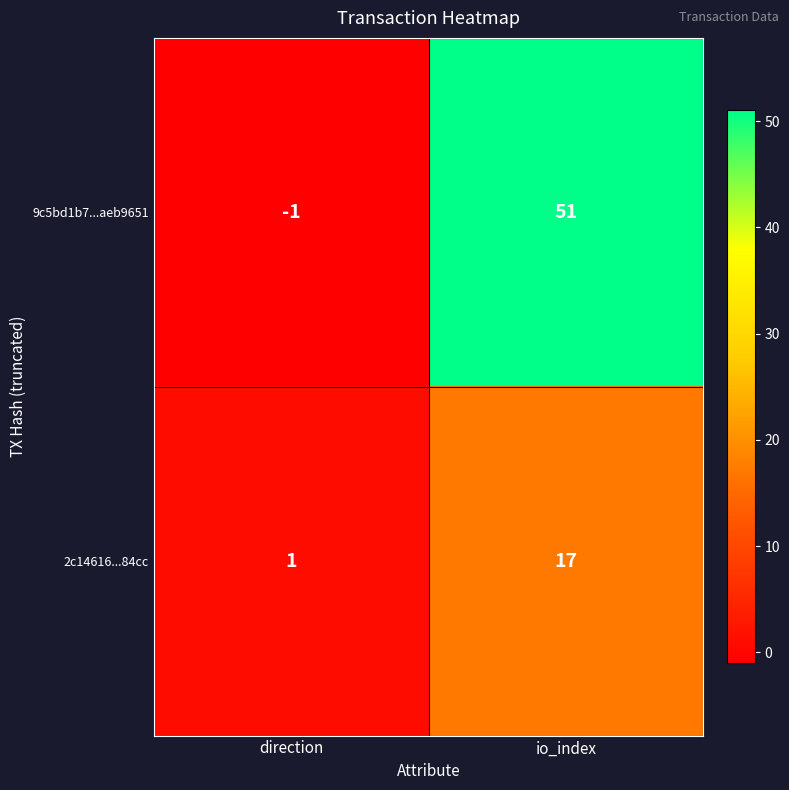

What is the difference between the maximum and minimum values in the 9c5bd1b7...aeb9651 series?

52